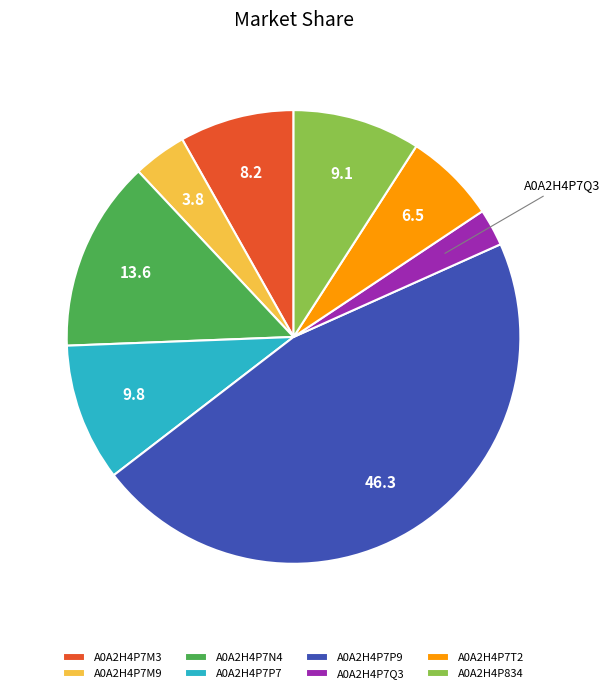

Which has a higher value, A0A2H4P7M9 or A0A2H4P7M3?

A0A2H4P7M3